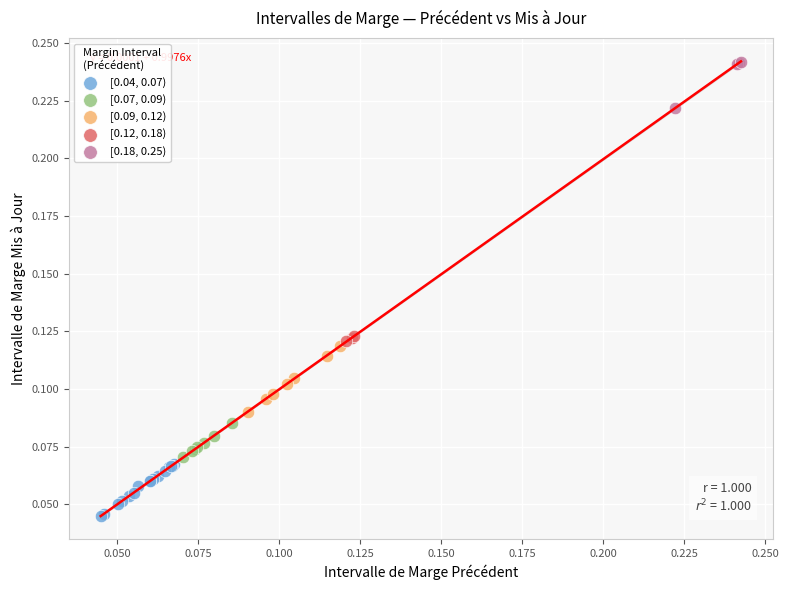

Which series contains the lowest Y value?

[0.04, 0.07)